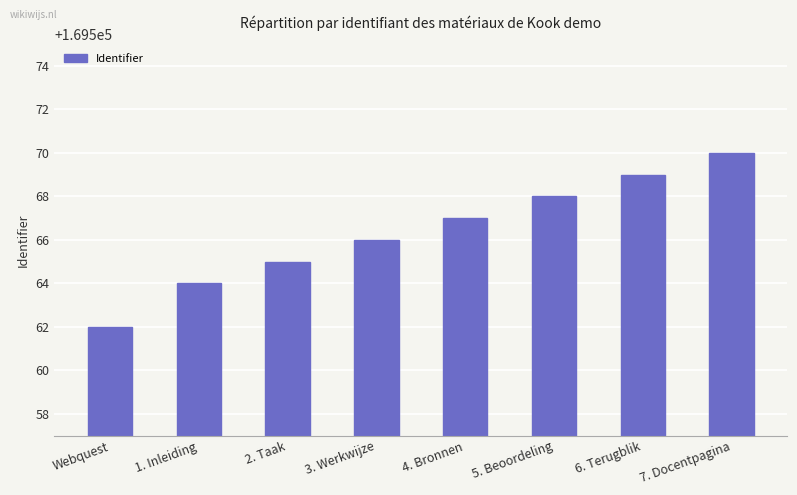

Does the chart contain stacked bars?

No